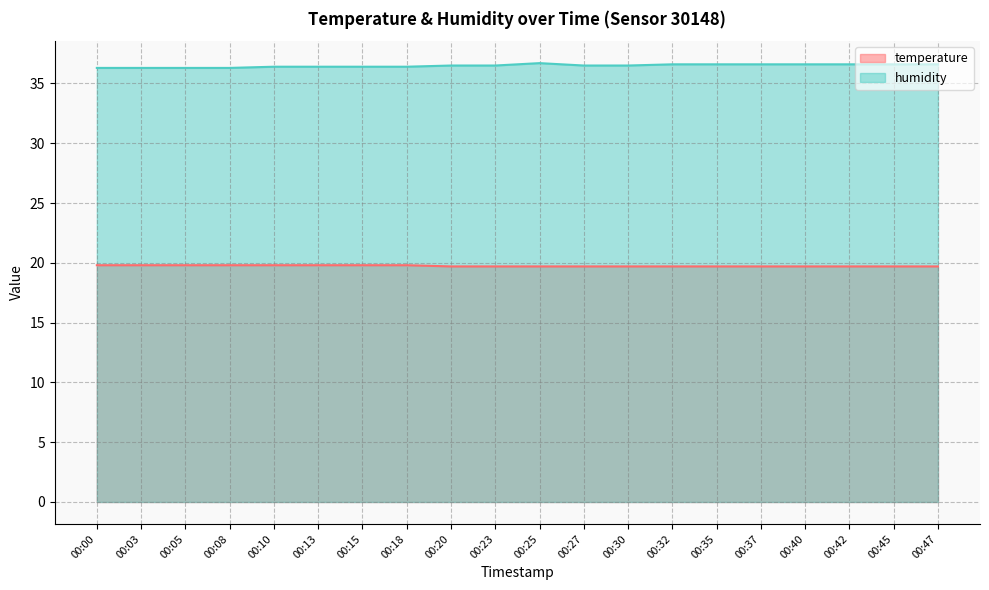

Which label corresponds to the largest value in the chart?

00:25